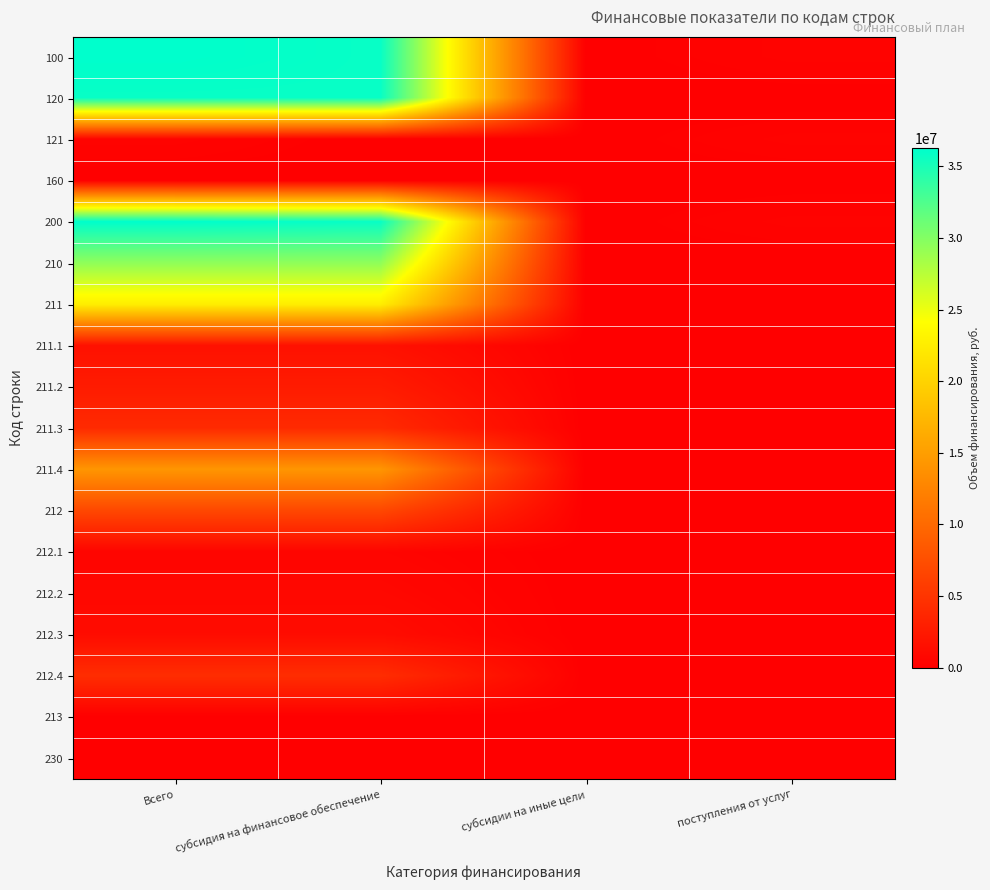

Which series has the largest total across all categories?

100